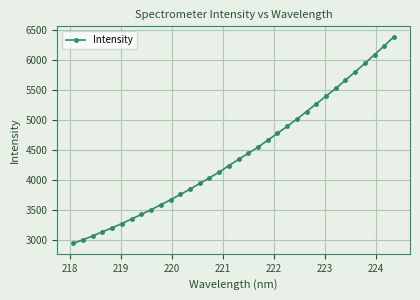

What is the value of the 17th point from the left?

4241.8